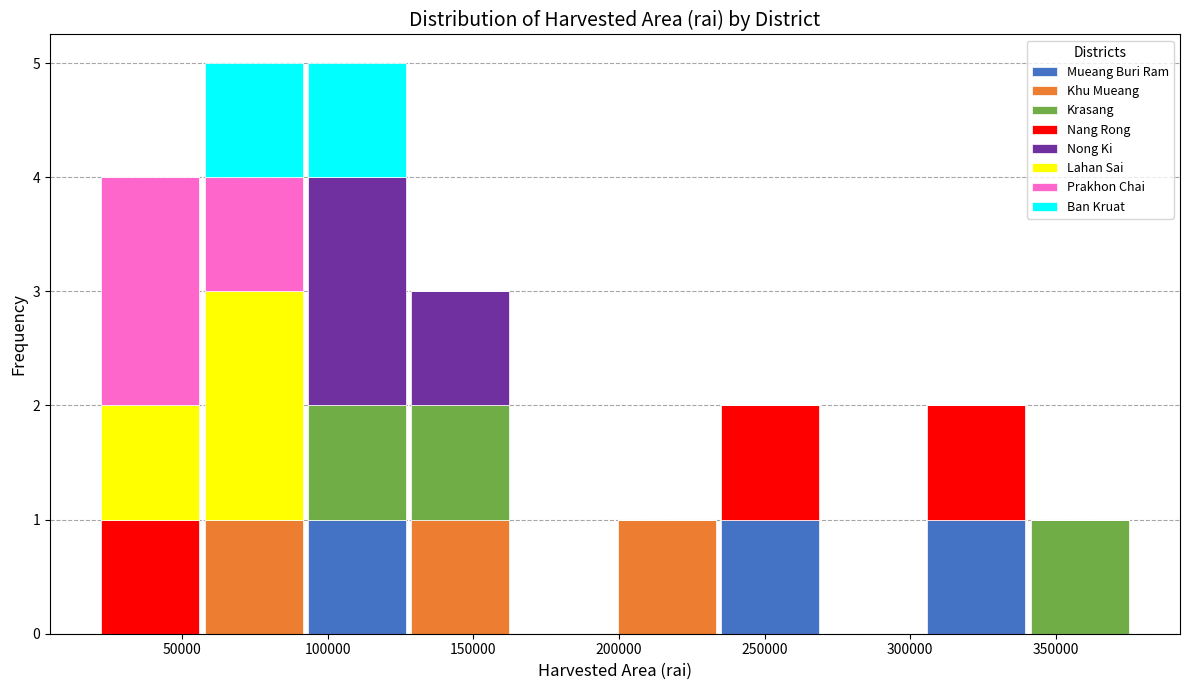

Reading left to right, transcribe this chart: for each stacked bar, give the range it covers on the x-axis and its total height. Neither the bar edges nor the heights are printed on the chart, so give them approximately, as read against the axes.

20000 to 55000: 4
55000 to 90000: 5
90000 to 130000: 5
130000 to 165000: 3
165000 to 200000: 0
200000 to 235000: 1
235000 to 270000: 2
270000 to 305000: 0
305000 to 340000: 2
340000 to 375000: 1